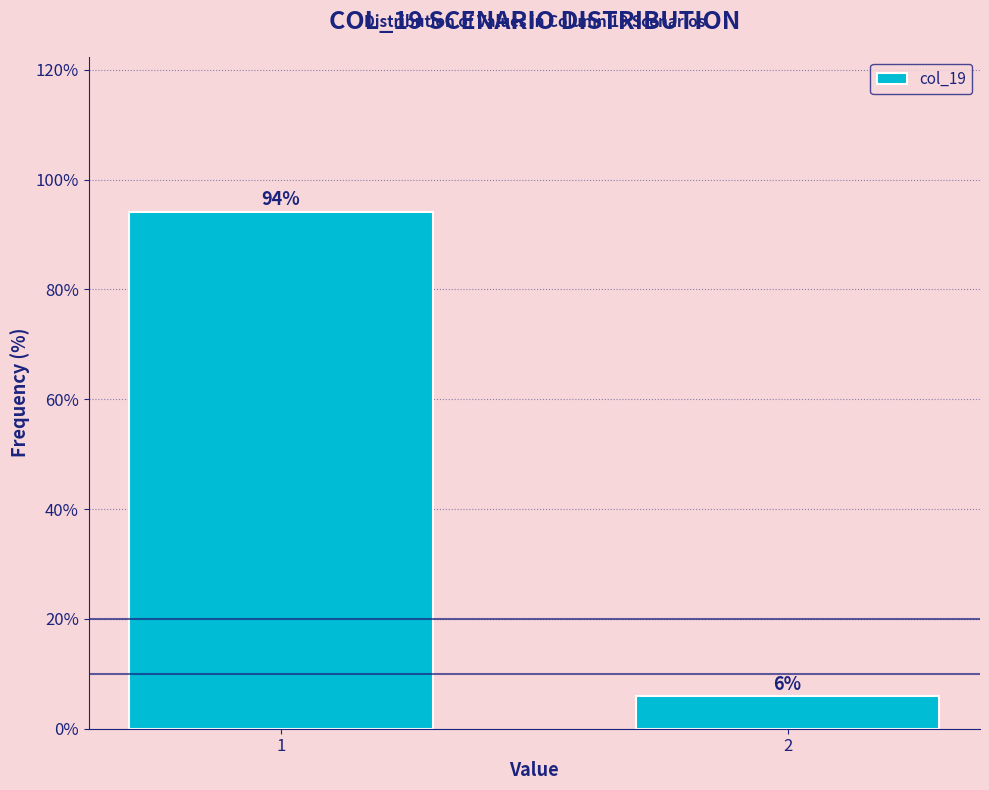

What is the value of the 2nd bar from the left?

5.9